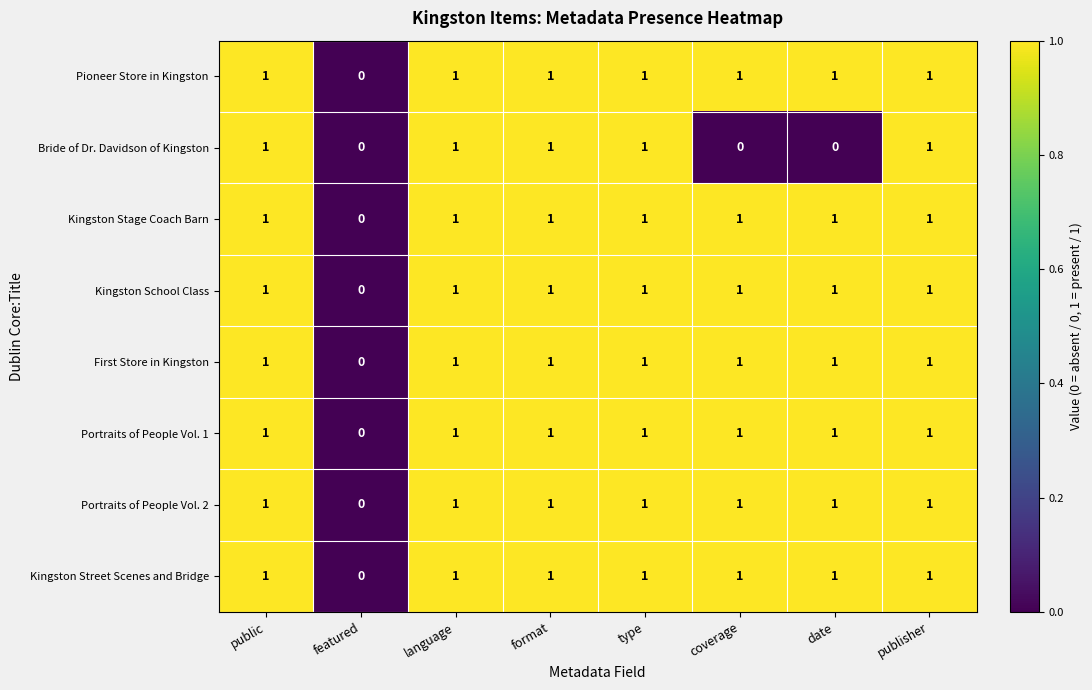

At which label does Pioneer Store in Kingston reach its minimum?

featured